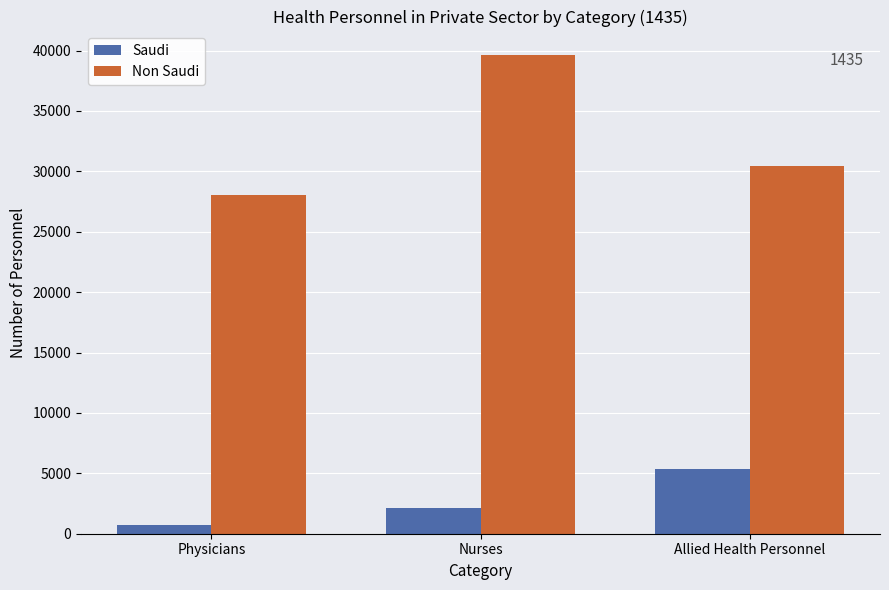

What is the value of the Non Saudi bar at the 3rd from the left?

30422